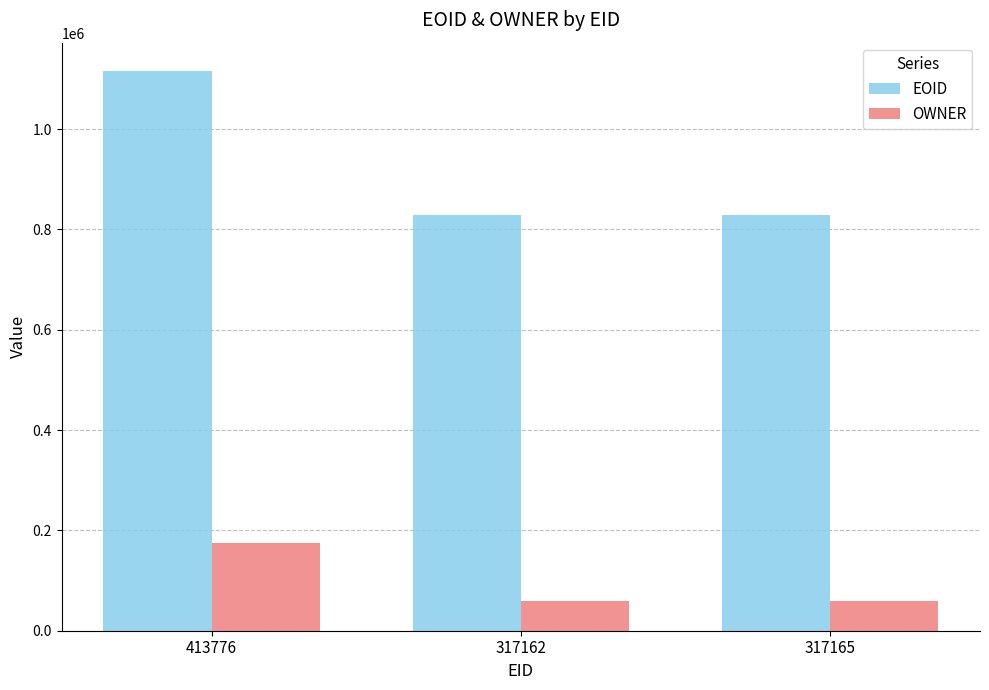

At which label does OWNER reach its peak?

413776